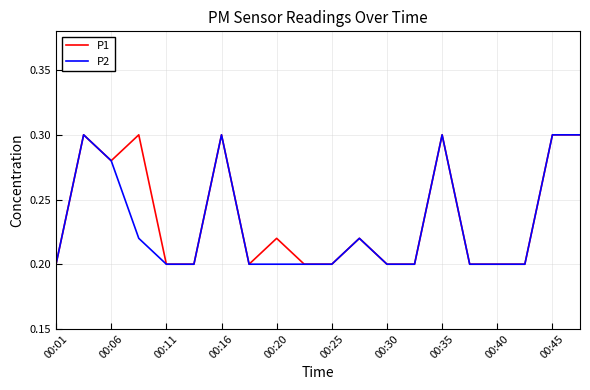

What are all the series names shown in the legend?

P1, P2